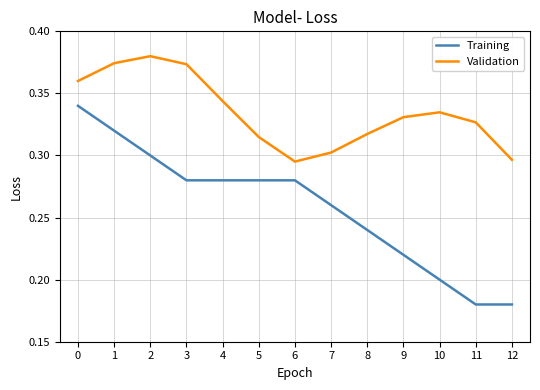

Between 2 and 4, which series saw the biggest shift?

Validation